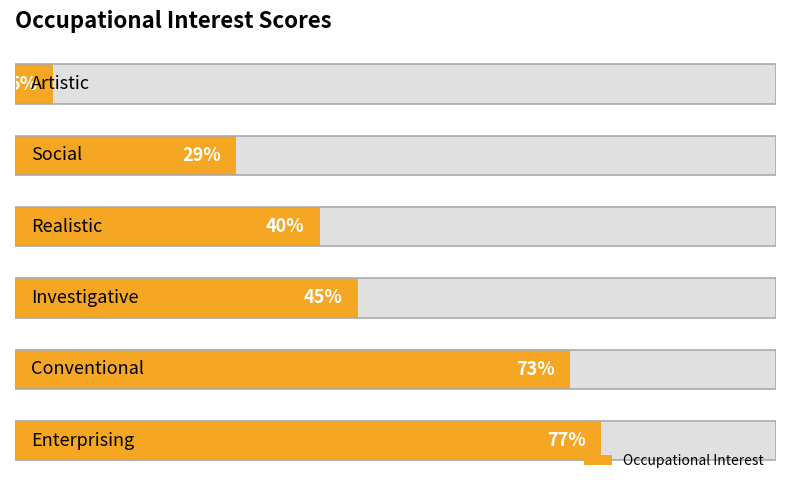

Reading right to left, transcribe all the data shown in this chart.

5	29	40	45	73	77